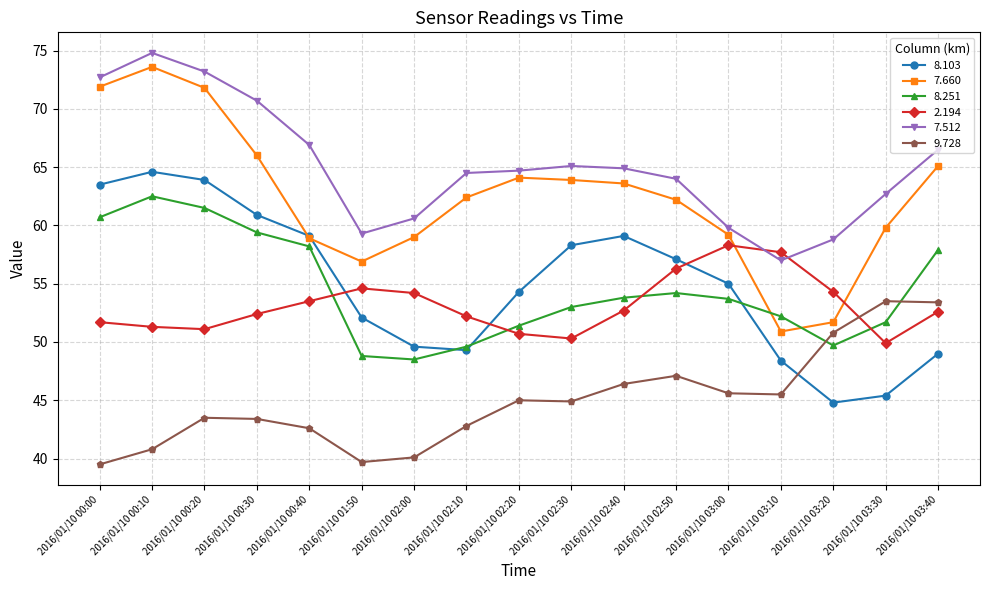

At how many categories does at least one series exceed 43?

17